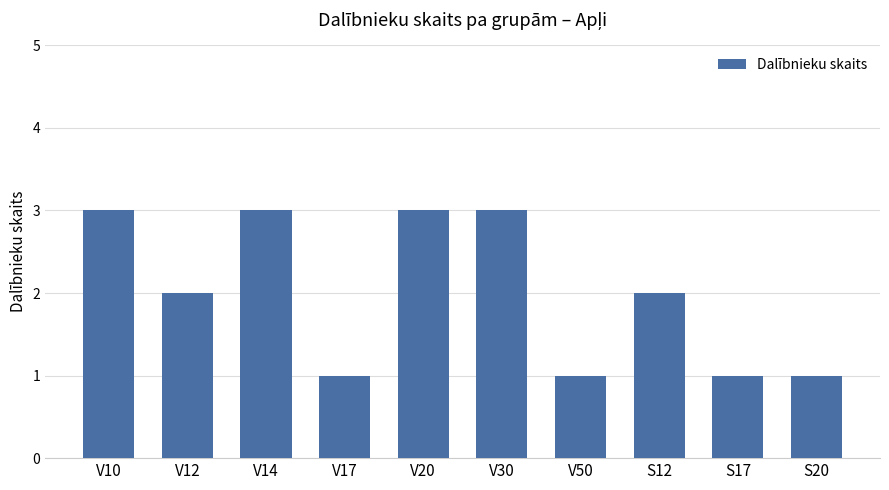

The chart shows a value of 1 at S20. True or false?

True